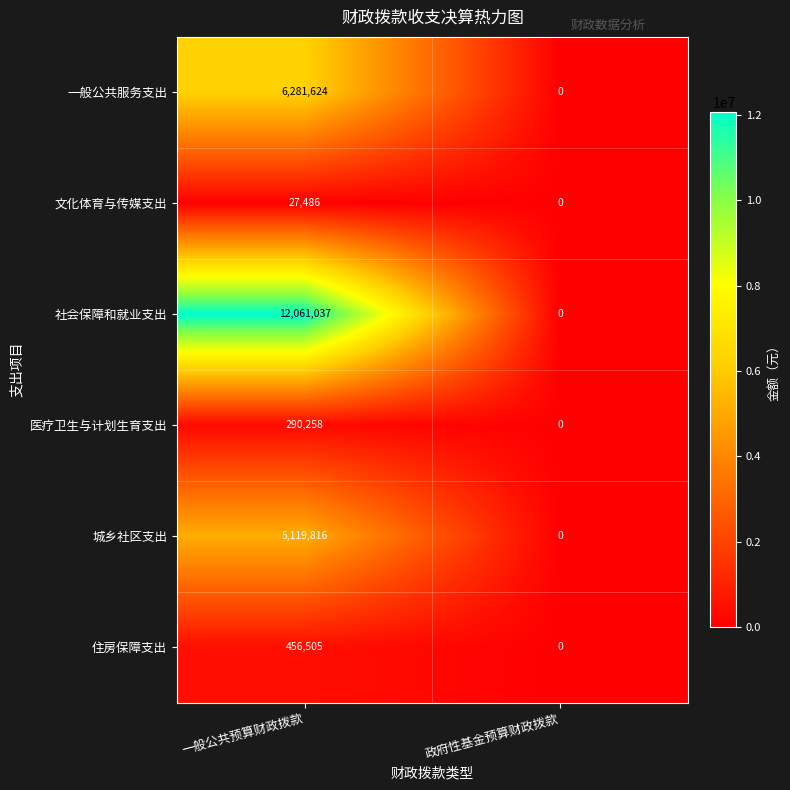

How many positive values does the 一般公共服务支出 series have?

1